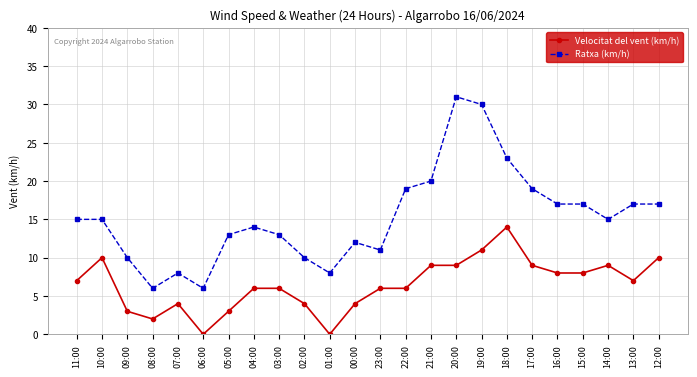

What is the difference between the Velocitat del vent (km/h) values at 00:00 and 18:00?

10